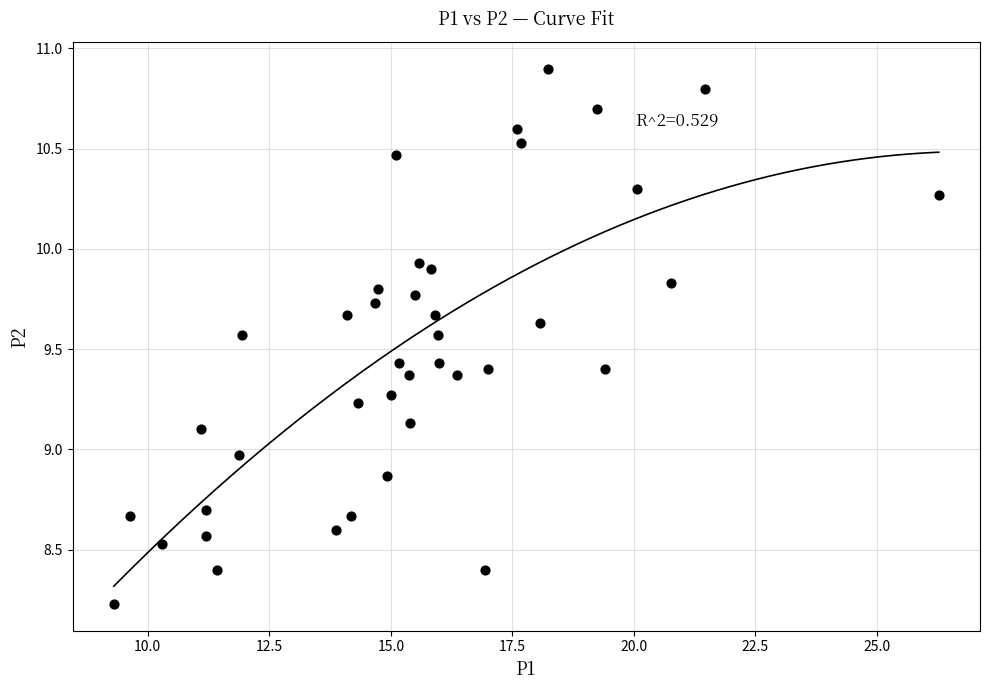

What is the range of X values (max minus min)?

17.0